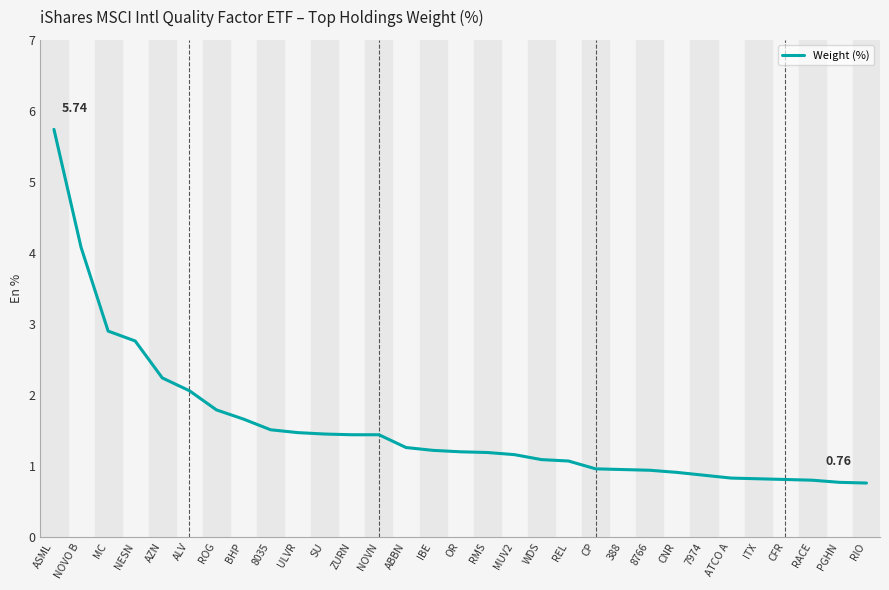

Count the number of values greater than 1.

20